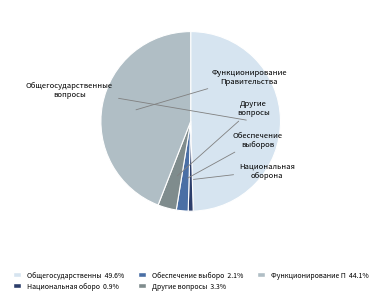

Is there a majority slice in this chart?

No